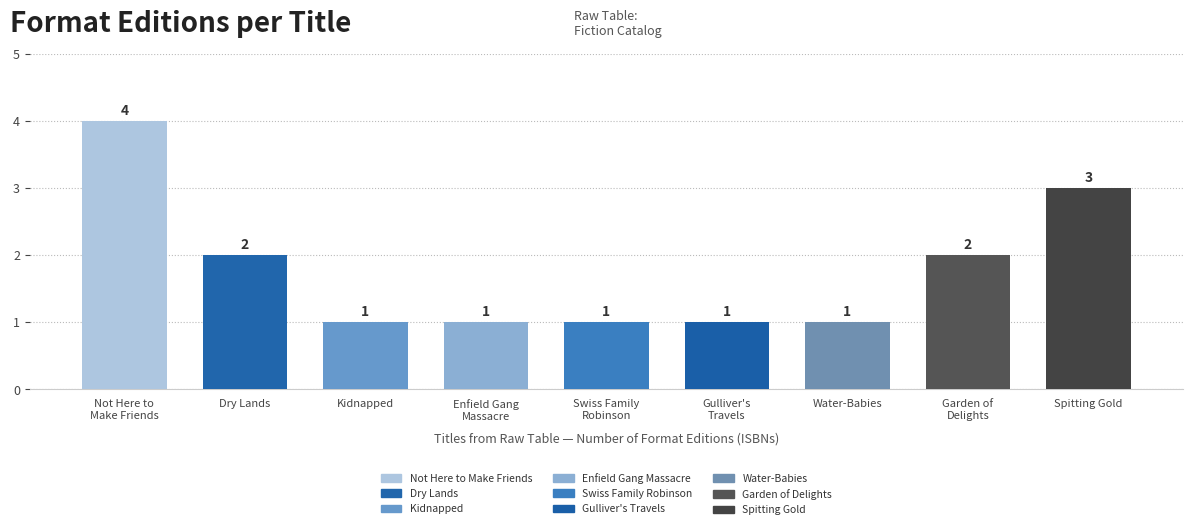

What is the label of the 2nd bar from the left?

Dry Lands